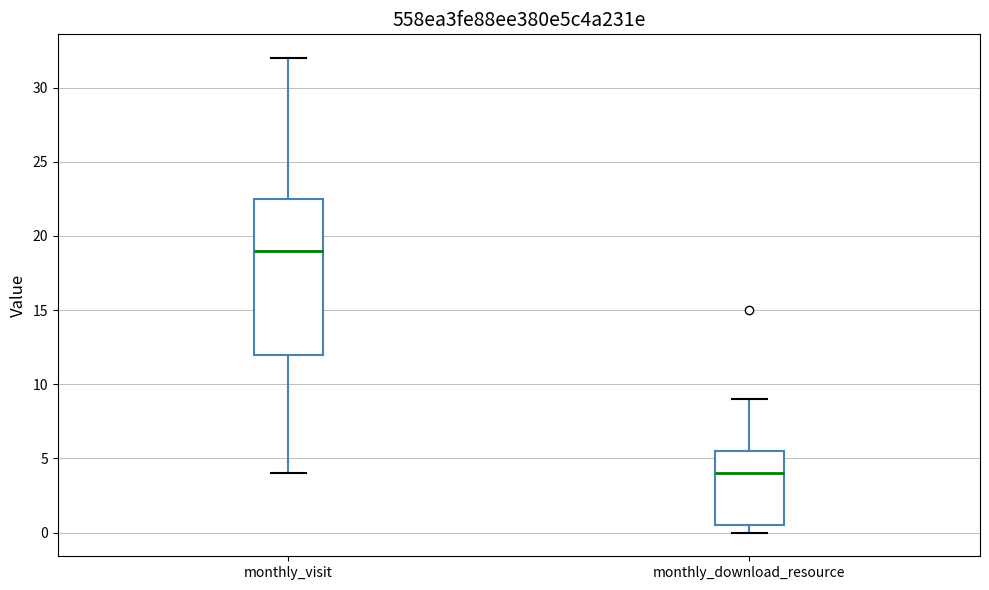

Which box's median line is the highest?

monthly_visit